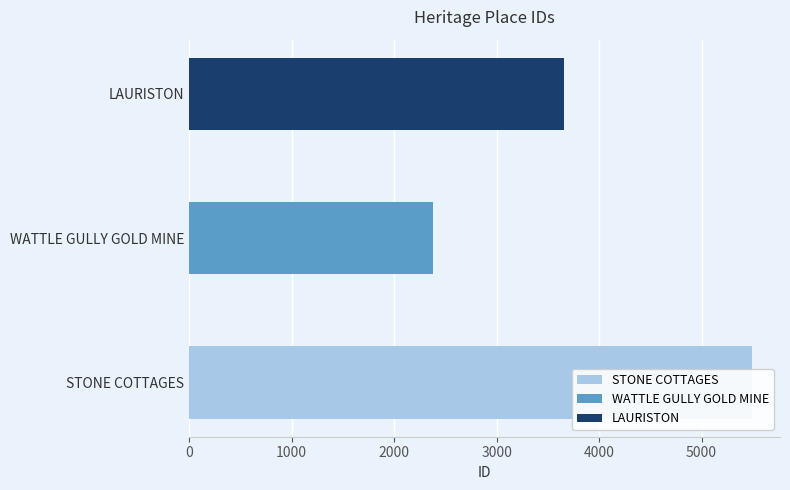

Rank the categories by value from highest to lowest.

STONE COTTAGES, LAURISTON, WATTLE GULLY GOLD MINE